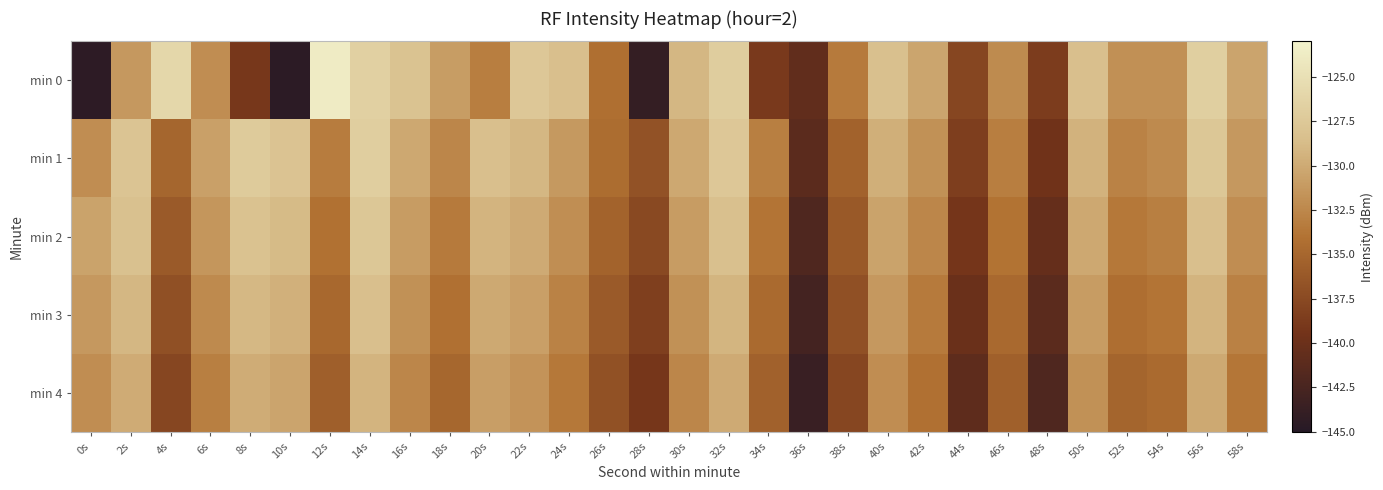

Reading right to left, what are all the values shown in this chart?

min 0: 58s=-130.5	56s=-126.8	54s=-131.9	52s=-131.9	50s=-128.5	48s=-138.7	46s=-132.3	44s=-137.8	42s=-130.3	40s=-128.4	38s=-133.4	36s=-140.8	34s=-138.9	32s=-127.0	30s=-129.1	28s=-143.9	26s=-134.3	24s=-128.5	22s=-127.6	20s=-133.2	18s=-131.0	16s=-128.1	14s=-126.7	12s=-123.7	10s=-144.5	8s=-139.1	6s=-132.1	4s=-126.0	2s=-131.3	0s=-144.4
min 1: 58s=-131.3	56s=-127.7	54s=-132.3	52s=-132.8	50s=-129.4	48s=-139.6	46s=-133.2	44s=-138.5	42s=-131.8	40s=-129.7	38s=-135.4	36s=-141.2	34s=-133.1	32s=-127.6	30s=-130.2	28s=-136.8	26s=-134.5	24s=-131.2	22s=-129.1	20s=-128.5	18s=-132.6	16s=-130.1	14s=-126.9	12s=-133.2	10s=-128.0	8s=-127.2	6s=-130.7	4s=-135.1	2s=-127.9	0s=-132.1
min 2: 58s=-132.1	56s=-128.5	54s=-133.1	52s=-133.6	50s=-130.2	48s=-140.4	46s=-134.0	44s=-139.3	42s=-132.6	40s=-130.5	38s=-136.2	36s=-142.0	34s=-133.9	32s=-128.4	30s=-131.0	28s=-137.6	26s=-135.3	24s=-132.0	22s=-130.0	20s=-129.3	18s=-133.4	16s=-131.0	14s=-127.7	12s=-134.1	10s=-128.8	8s=-128.2	6s=-131.5	4s=-136.1	2s=-128.3	0s=-130.5
min 3: 58s=-132.9	56s=-129.3	54s=-133.9	52s=-134.4	50s=-131.0	48s=-141.2	46s=-134.8	44s=-140.1	42s=-133.4	40s=-131.3	38s=-137.0	36s=-142.8	34s=-134.7	32s=-129.2	30s=-131.8	28s=-138.4	26s=-136.1	24s=-132.8	22s=-130.8	20s=-130.1	18s=-134.2	16s=-131.8	14s=-128.5	12s=-134.9	10s=-129.6	8s=-129.0	6s=-132.3	4s=-137.0	2s=-129.1	0s=-131.3
min 4: 58s=-133.7	56s=-130.1	54s=-134.7	52s=-135.2	50s=-131.8	48s=-142.0	46s=-135.6	44s=-140.9	42s=-134.2	40s=-132.1	38s=-137.8	36s=-143.6	34s=-135.5	32s=-130.0	30s=-132.6	28s=-139.2	26s=-136.9	24s=-133.6	22s=-131.6	20s=-130.9	18s=-135.0	16s=-132.6	14s=-129.3	12s=-135.7	10s=-130.4	8s=-129.8	6s=-133.1	4s=-137.8	2s=-129.9	0s=-132.1